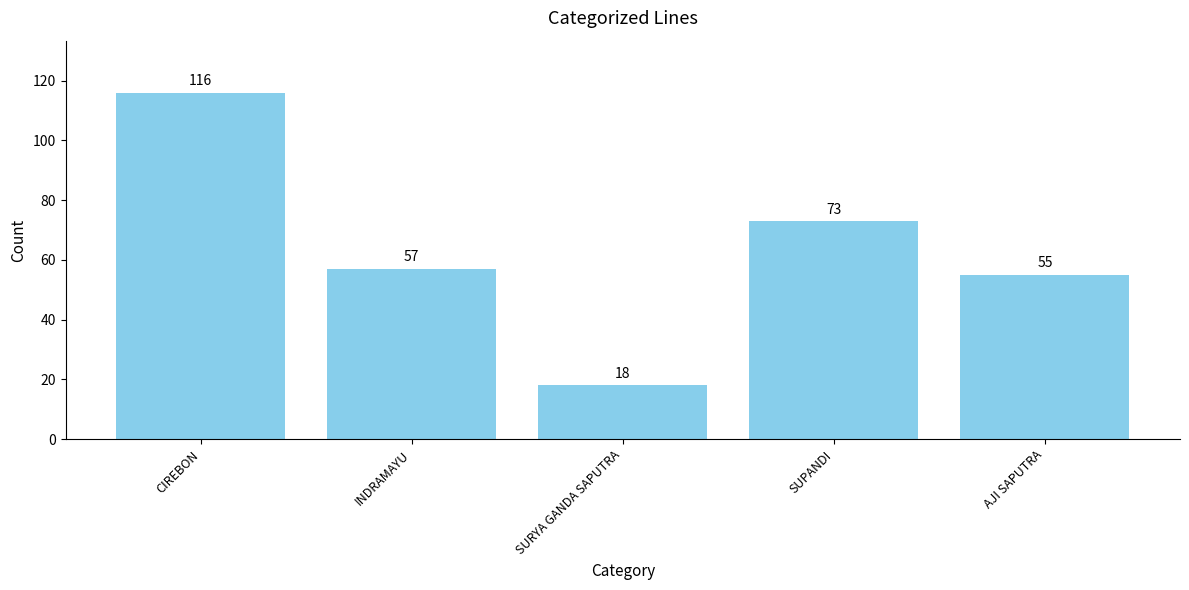

What is the ratio of the value at AJI SAPUTRA to the value at CIREBON?

0.5